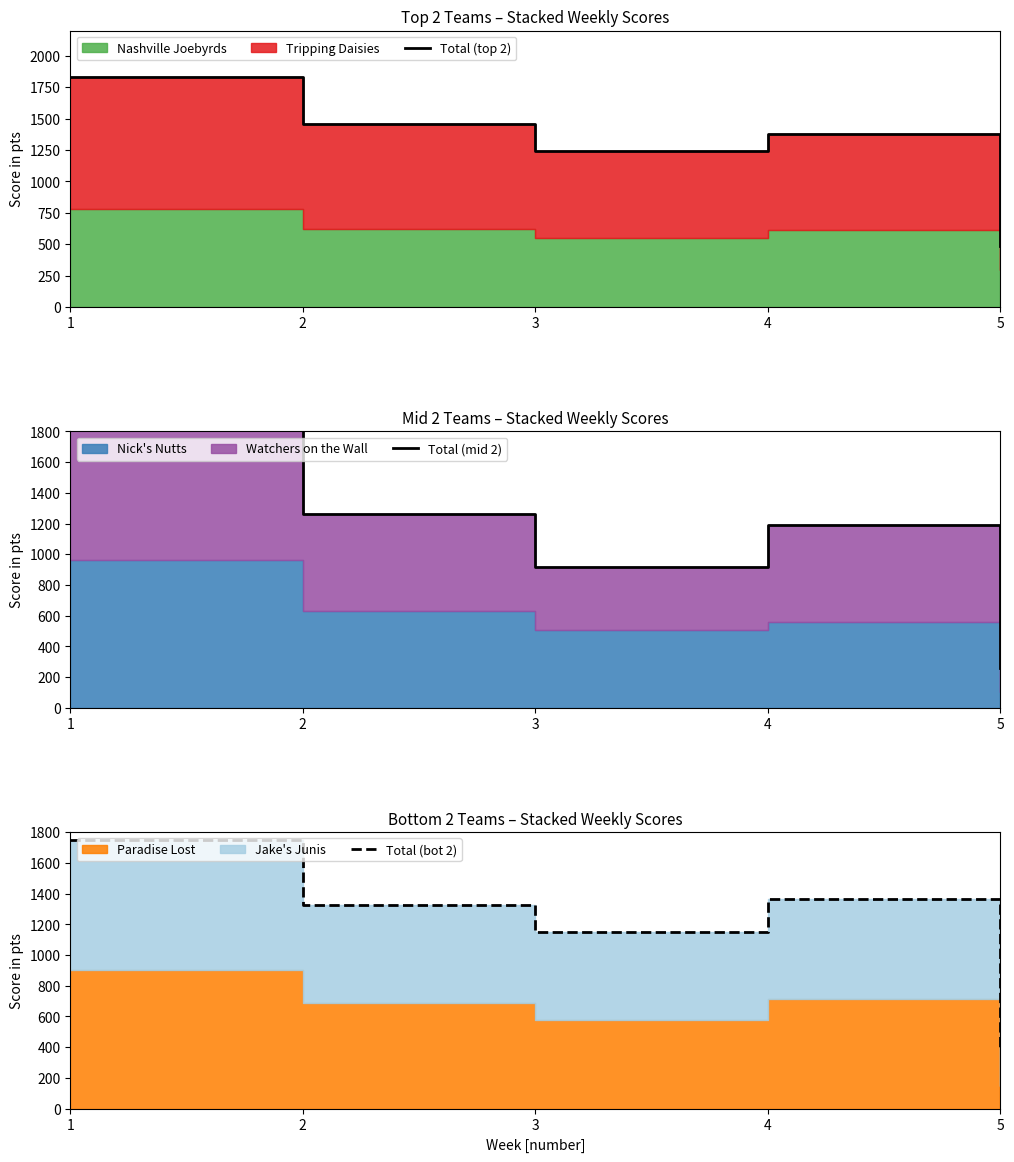

At which category does the chart reach its peak across all series?

1